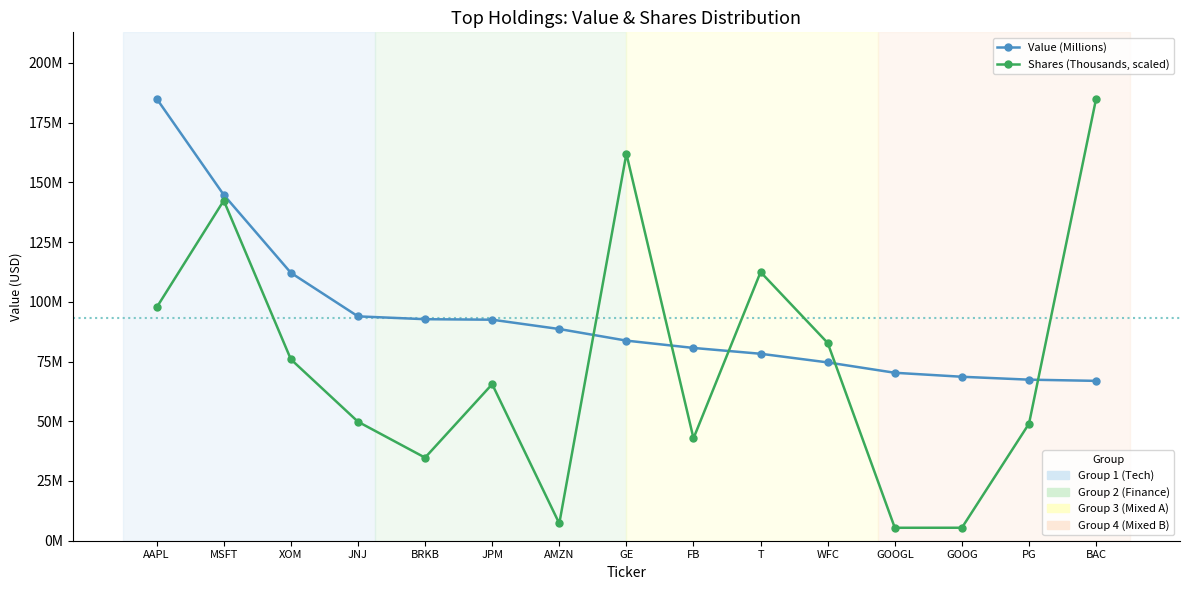

What are all the series names shown in the legend?

Value (Millions), Shares (Thousands, scaled)